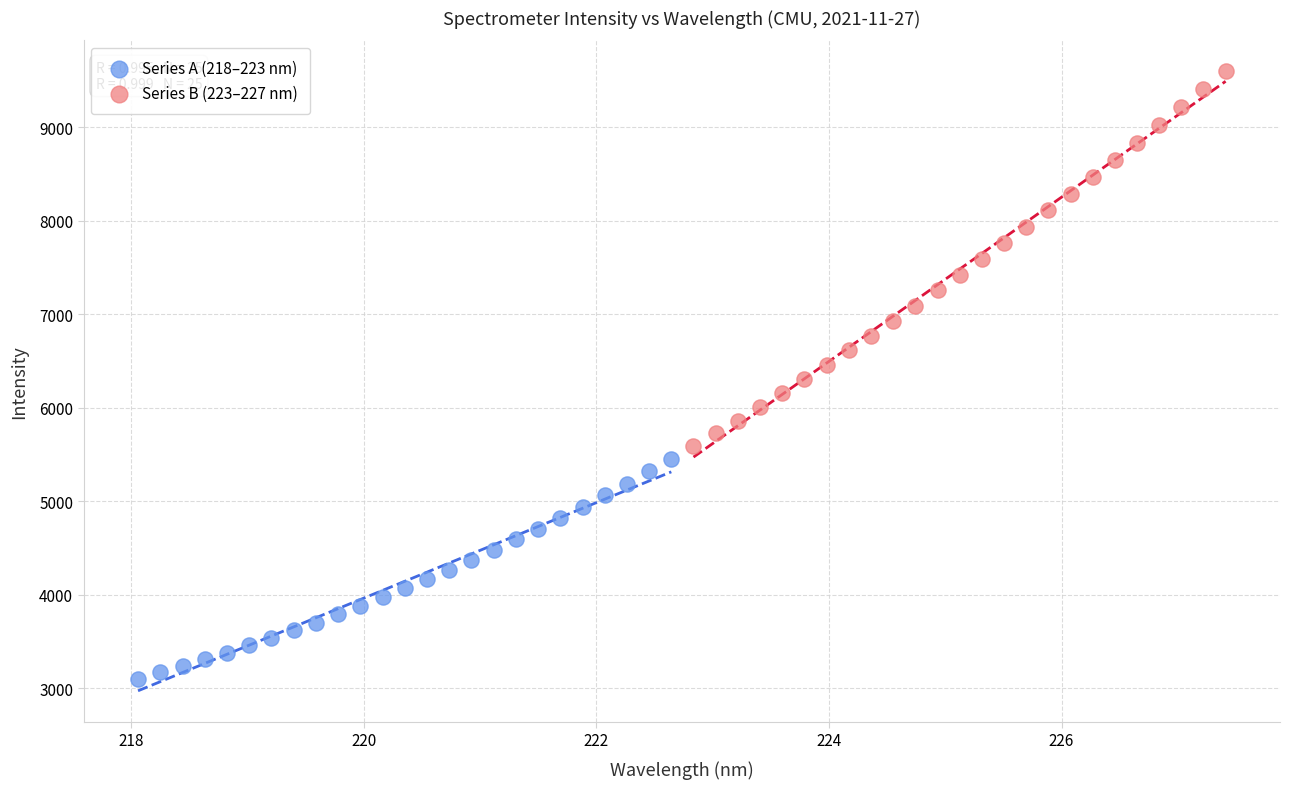

Which series has the widest spread of Y values?

Series B (223–227 nm)